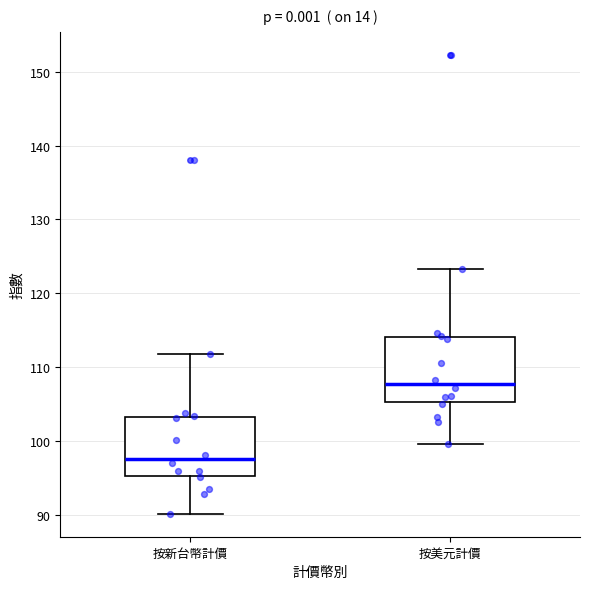

Reading left to right, transcribe this box plot: for each box, give where its median line is, the range the box spans, and where its two whiskers end, as read against the y-axis. The values are not printed on the chart, so give them approximately, as read against the axis.

按新台幣計價: median 98, box 95 to 103, whiskers 90 to 112
按美元計價: median 108, box 105 to 114, whiskers 99 to 123